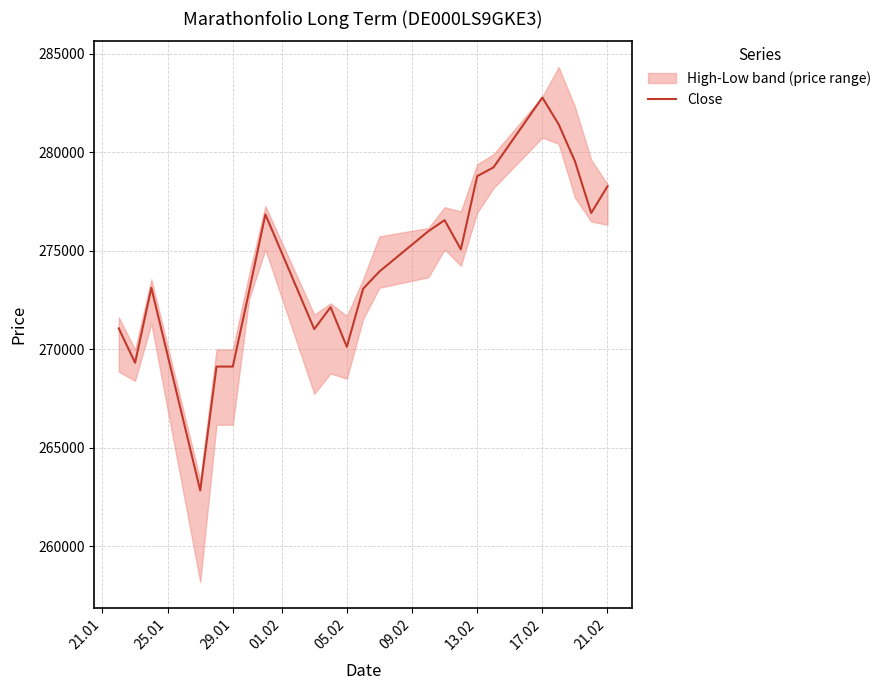

What is the lowest value of the Close series?

262831